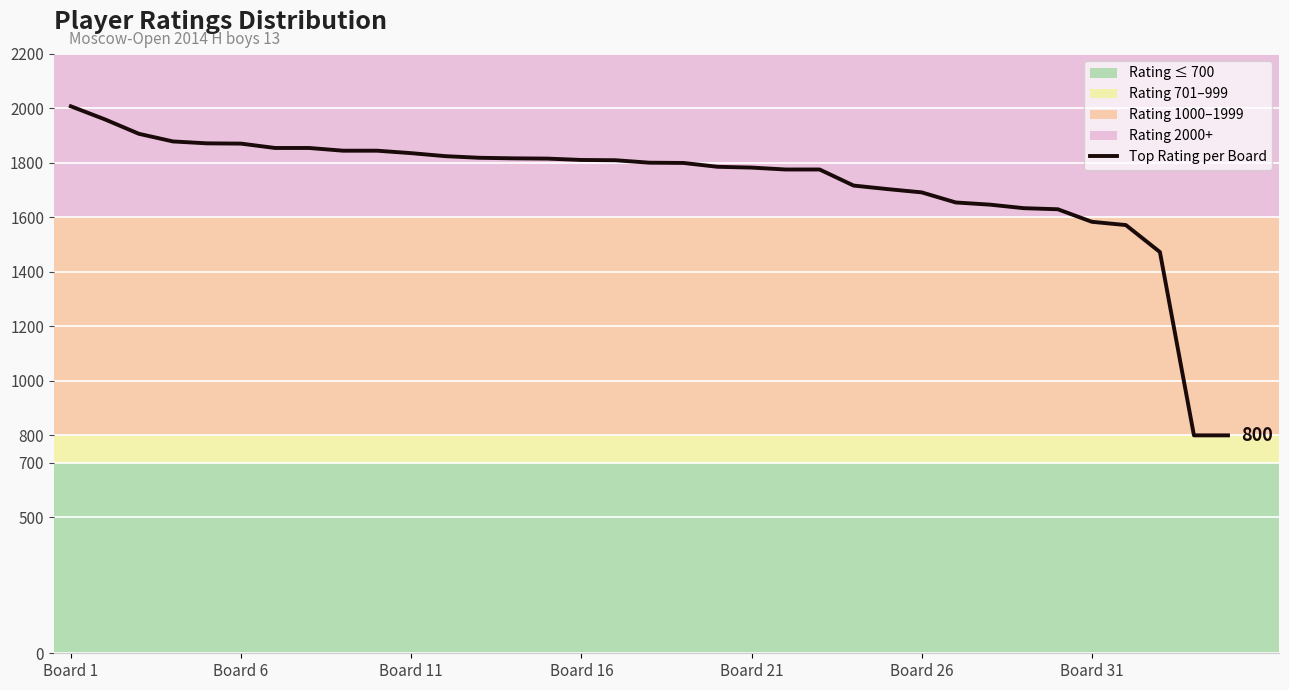

What is the sum of all values?

60261